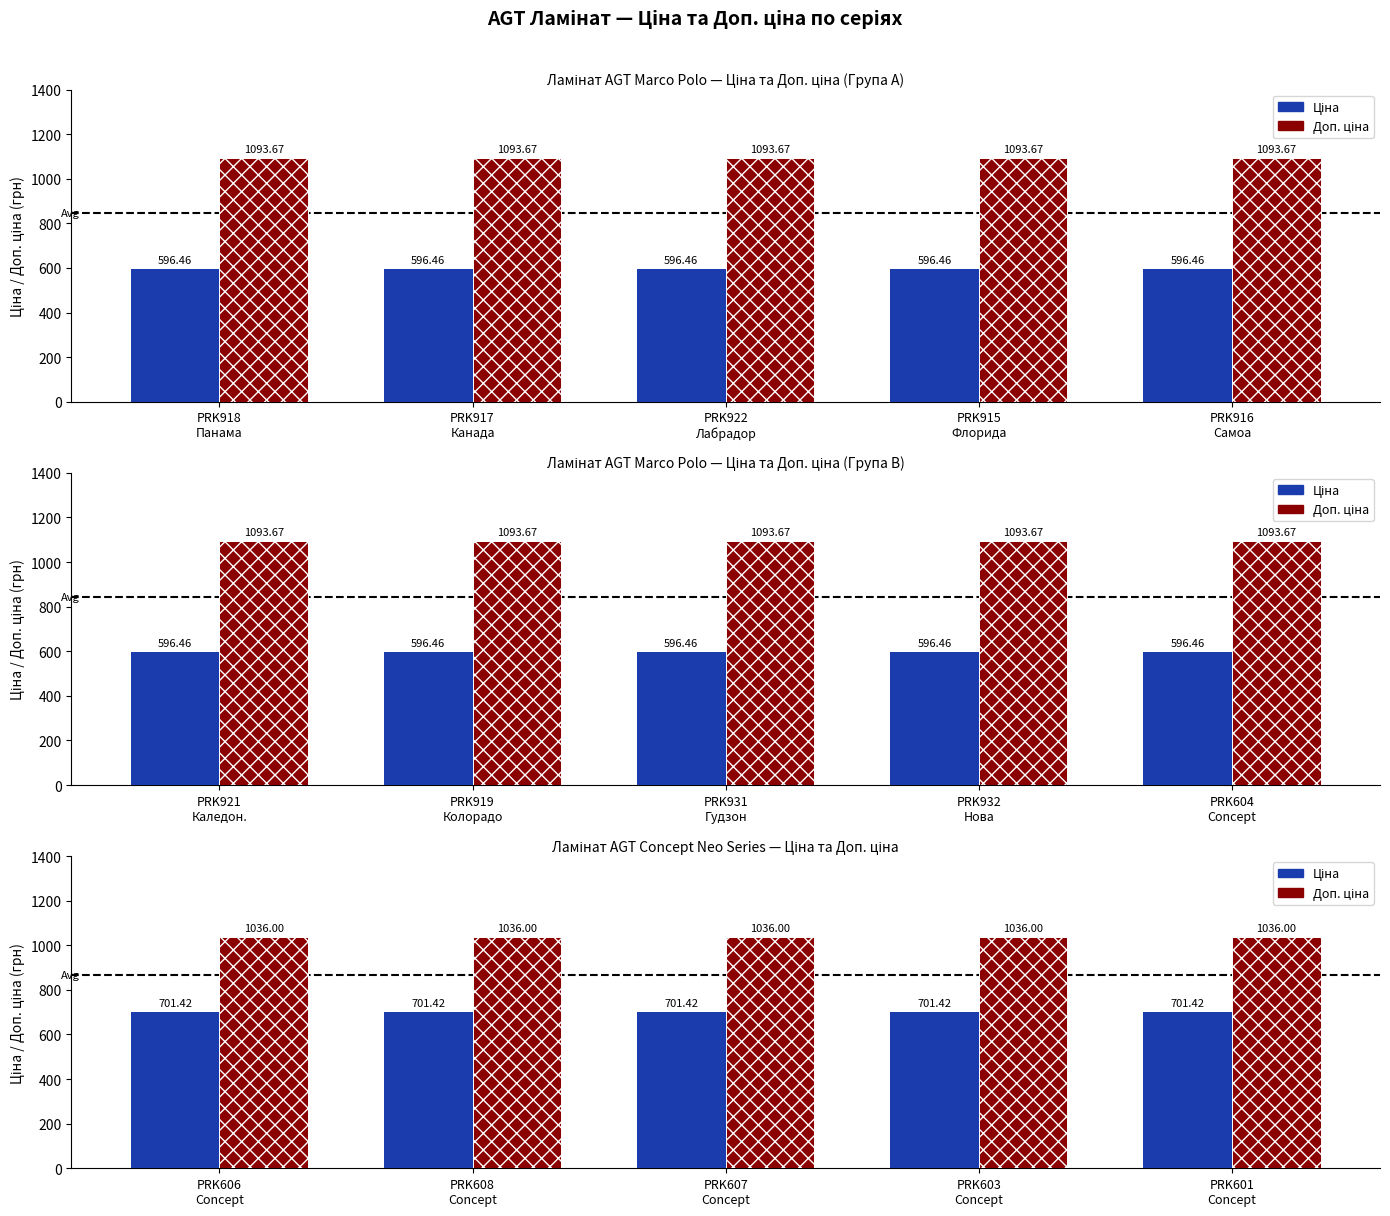

Is the value of Ціна at PRK603 Concept greater than the value of Доп. ціна at PRK603 Concept?

No